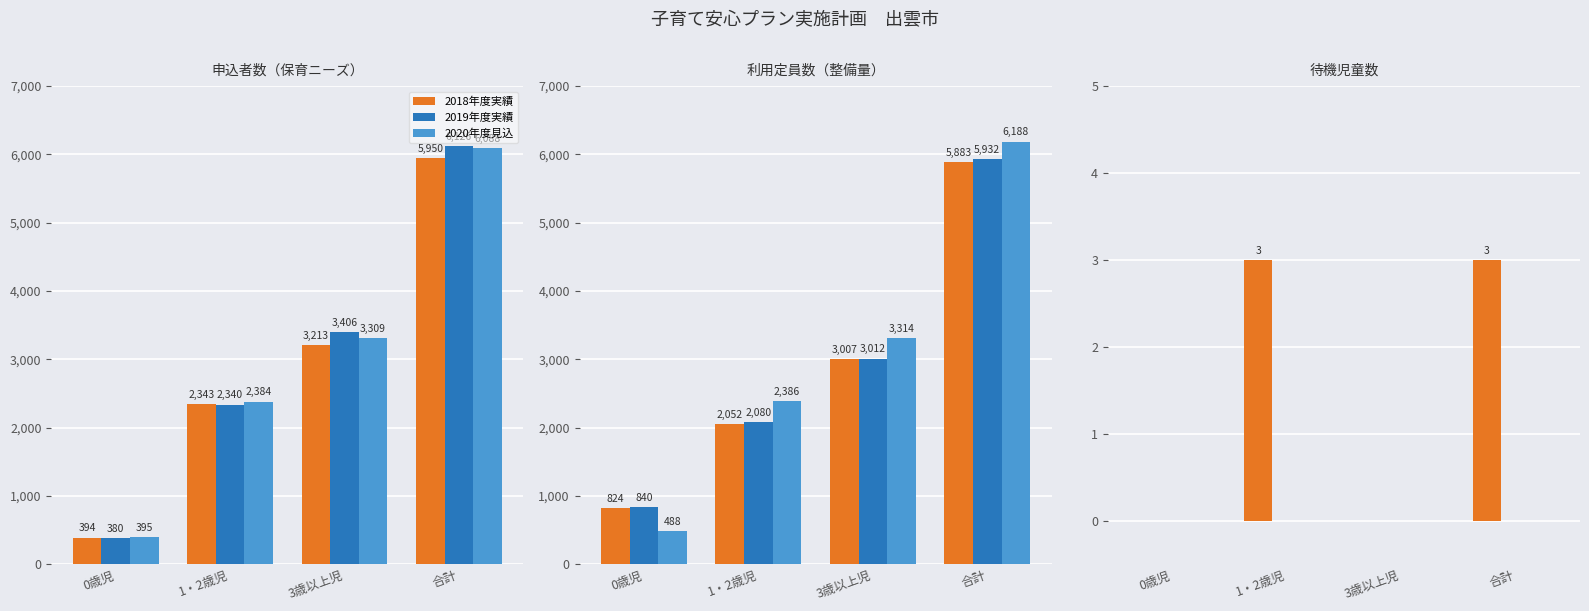

How many distinct data groups are displayed?

3